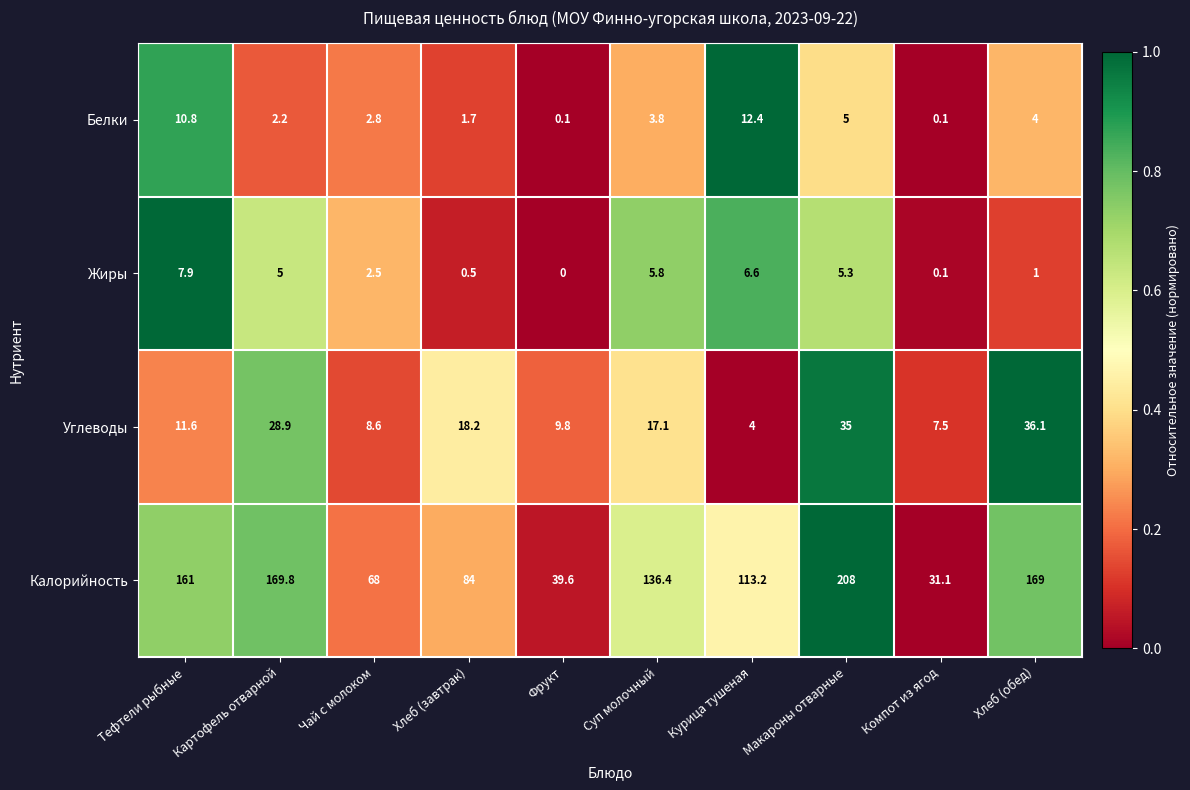

The value of Углеводы at Курица тушеная is 1.4. True or false?

False